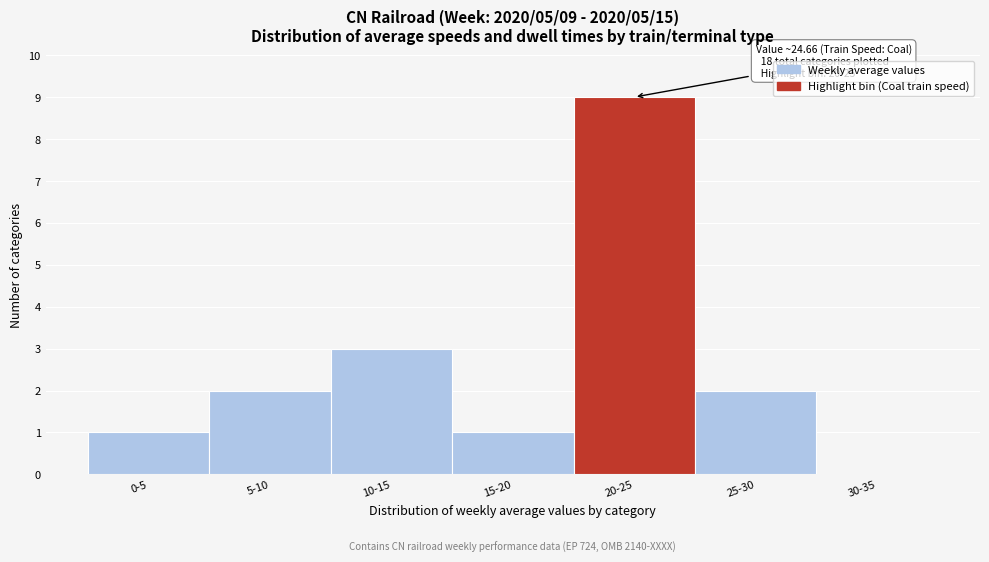

Reading left to right, transcribe all the data shown in this chart.

0-5=1	5-10=2	10-15=3	15-20=1	20-25=9	25-30=2	30-35=0